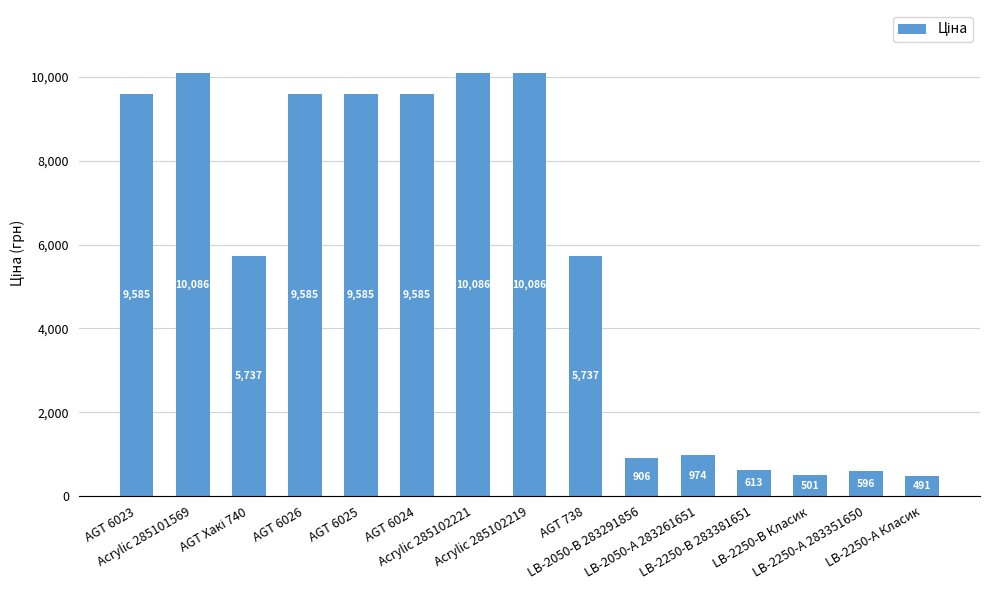

What is the greatest value displayed?

10085.8